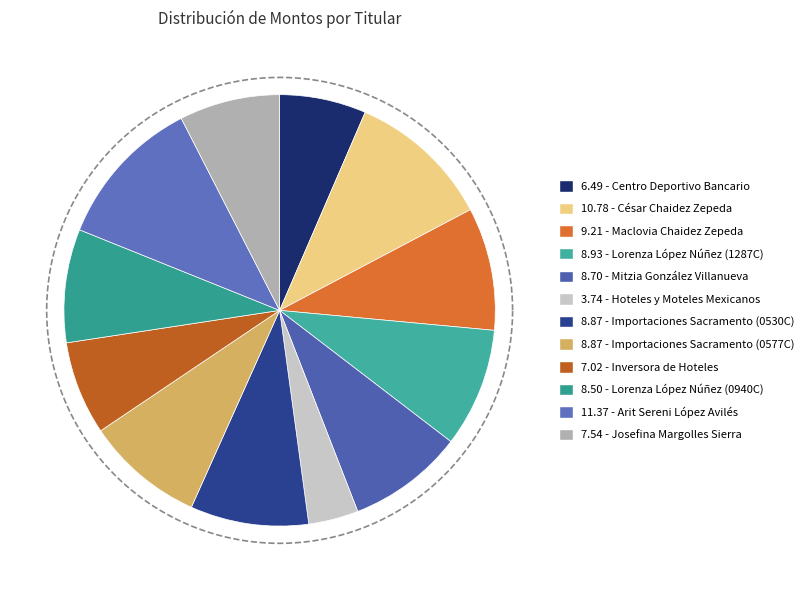

True or false: Arit Sereni López Avilés accounts for 1% of the total.

False